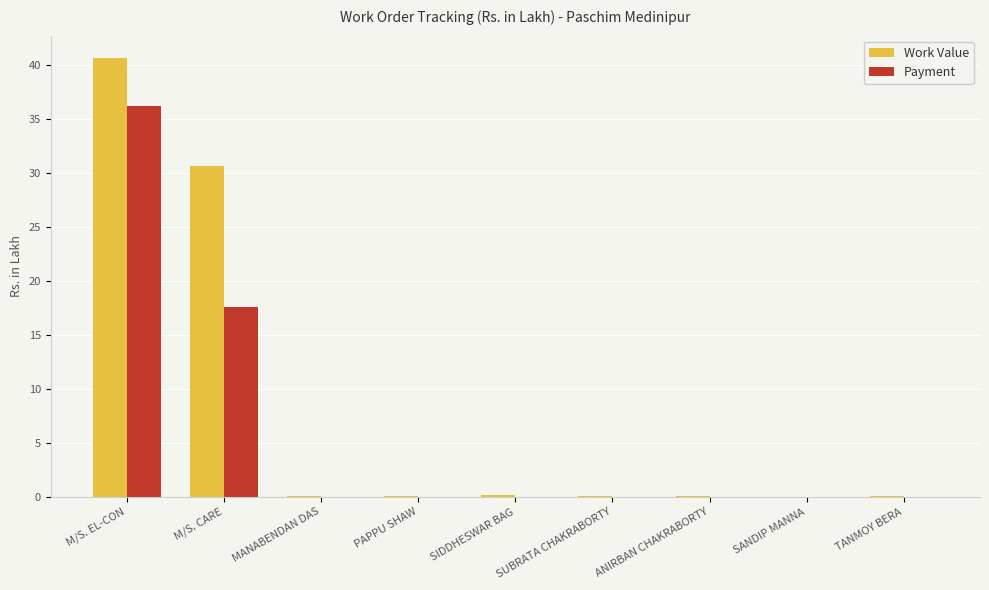

The value of Payment at M/S. CARE is 17.6. True or false?

True